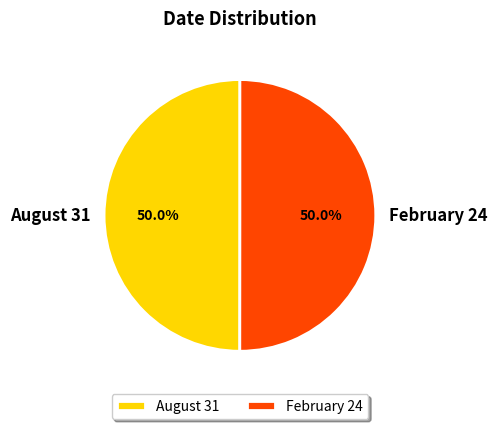

Approximately how many times larger is the value at August 31 compared to February 24?

1.0